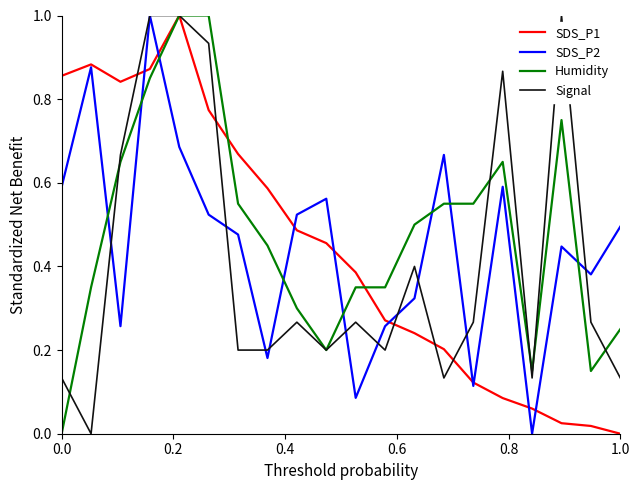

What is the maximum value for SDS_P2?

1.0